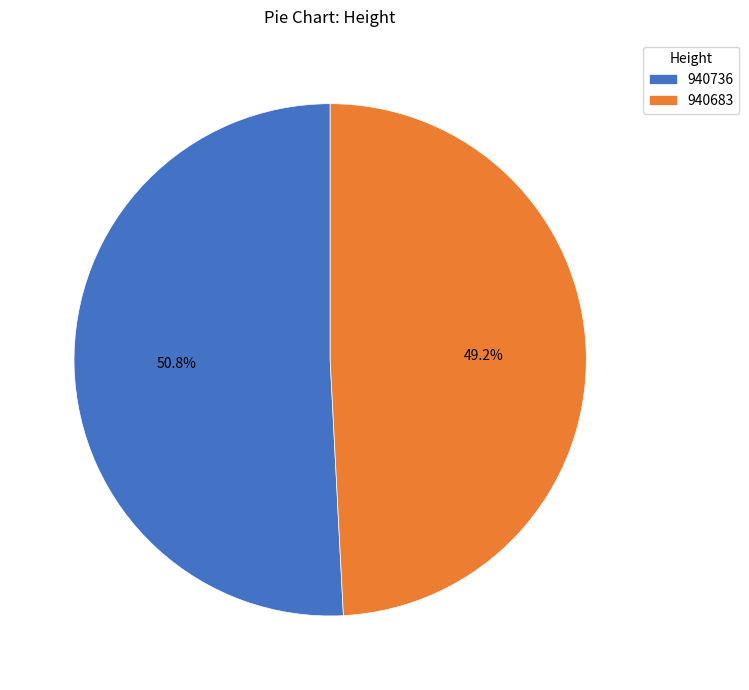

Rank the categories by value from lowest to highest.

940683, 940736